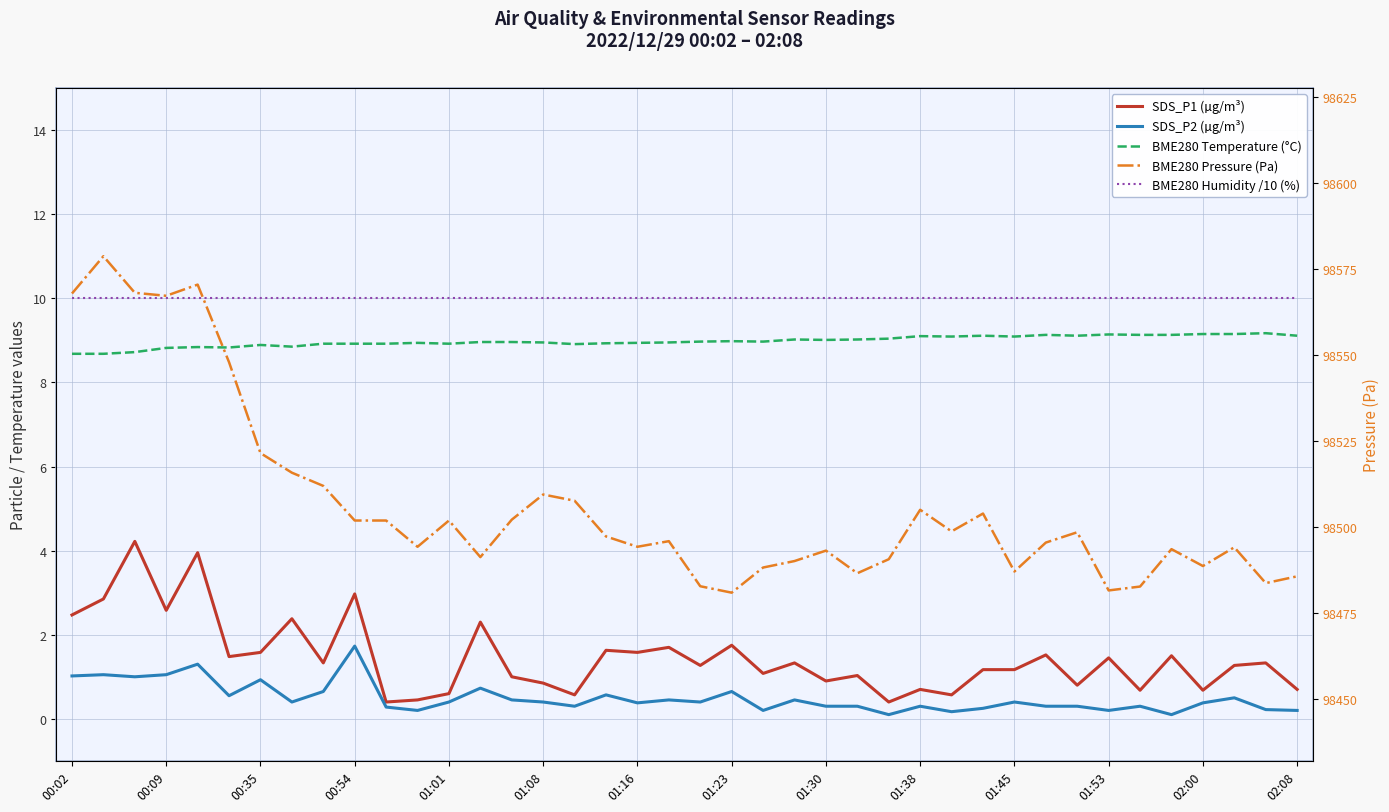

At which label does SDS_P1 (µg/m³) first exceed 1?

00:02